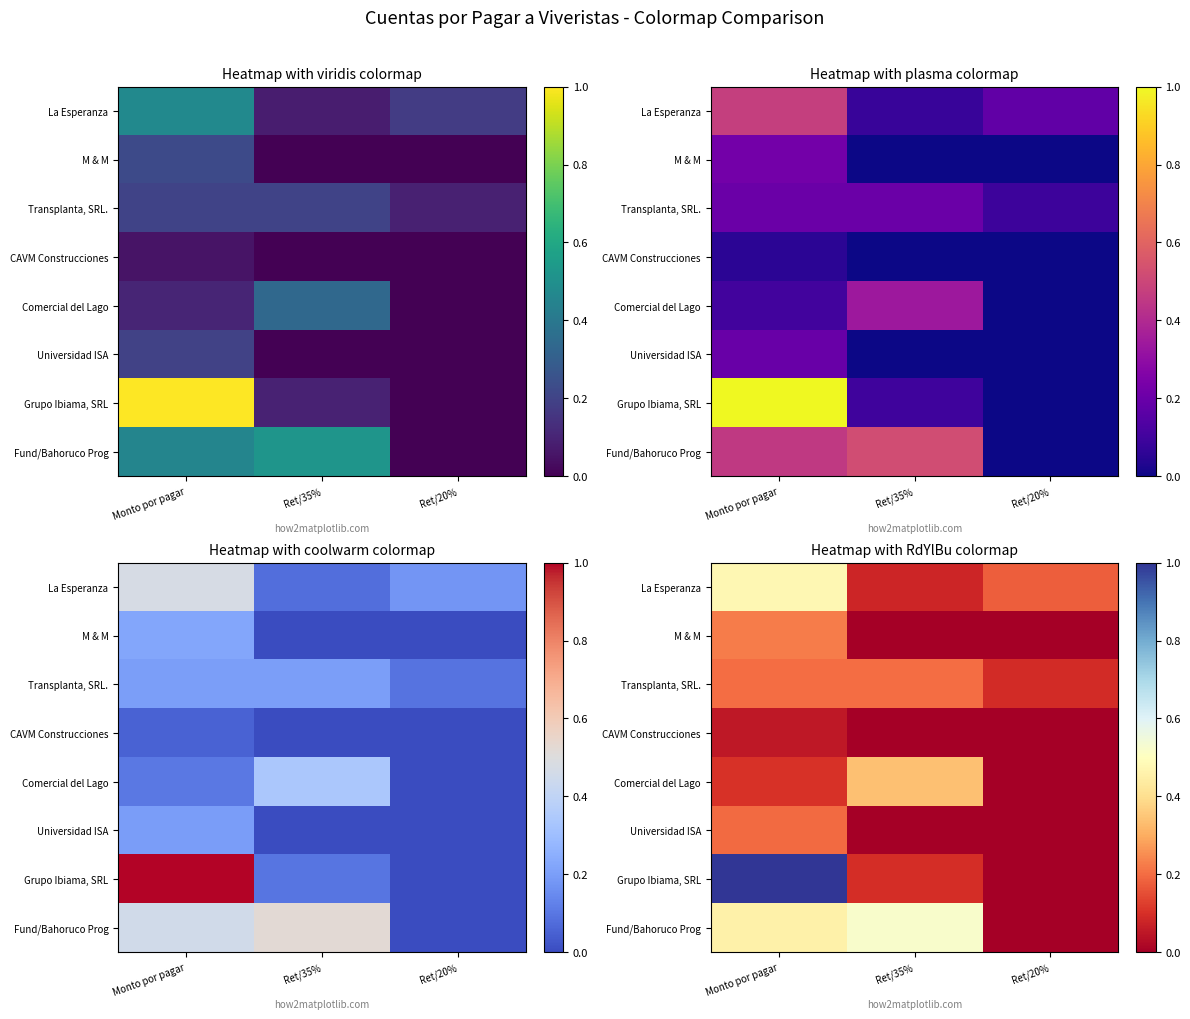

At how many categories does at least one series exceed 0?

3